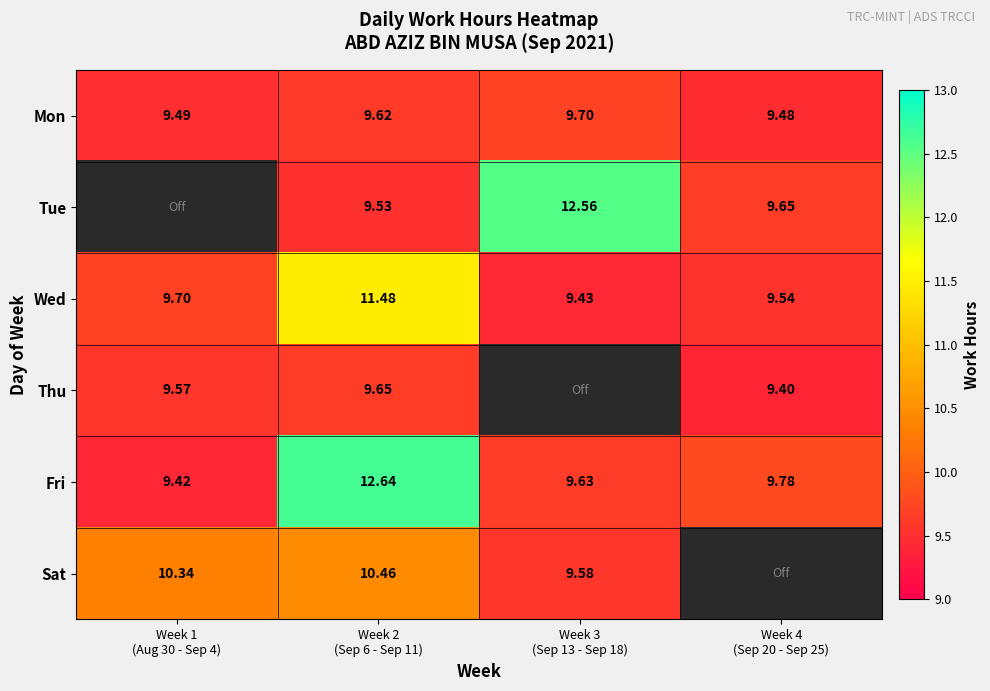

Between Week 3
(Sep 13 - Sep 18) and Week 2
(Sep 6 - Sep 11), which is larger?

Week 3
(Sep 13 - Sep 18)